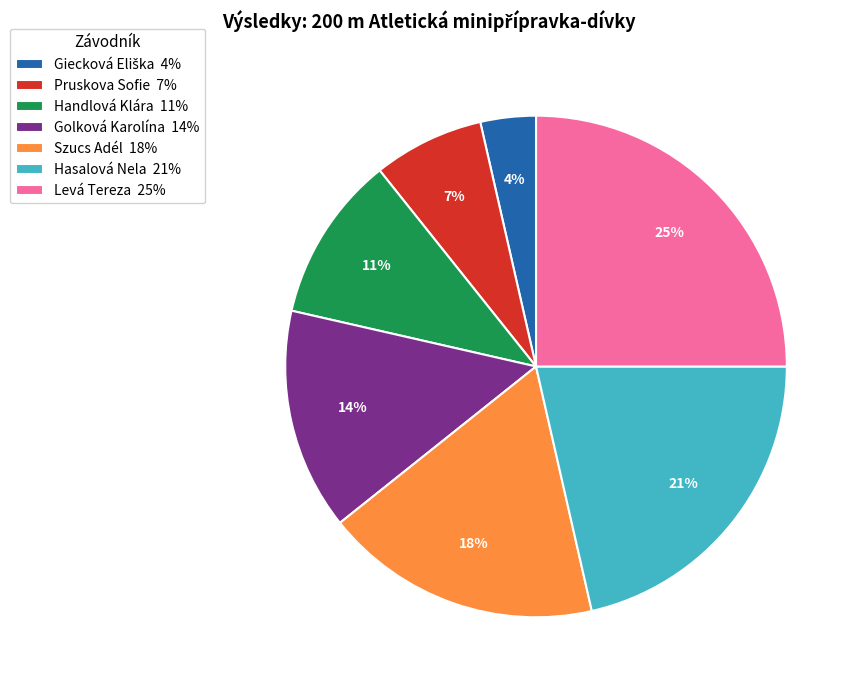

To the nearest percent, what is the difference between the largest and smallest slice percentages?

21%